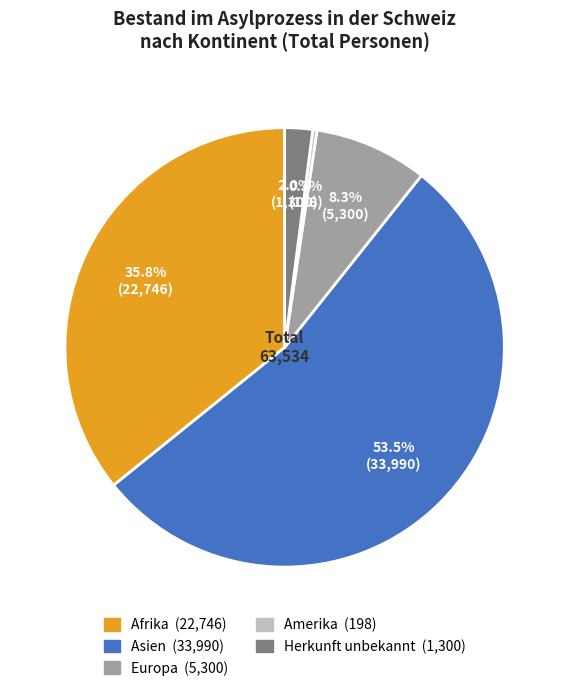

Is there a majority slice in this chart?

Yes